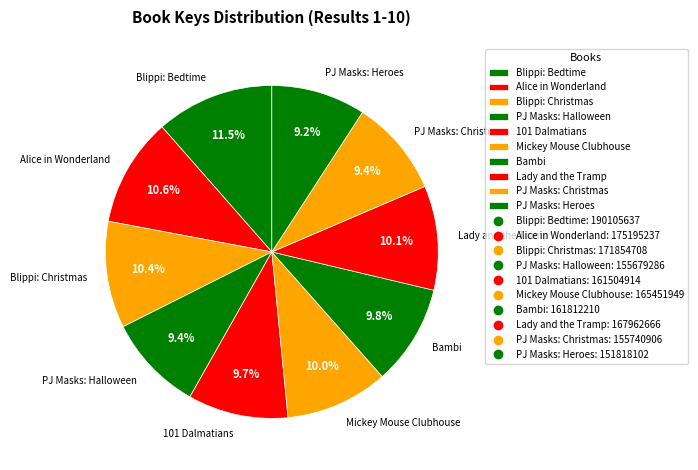

Does Blippi: Christmas represent more than half of the total?

No